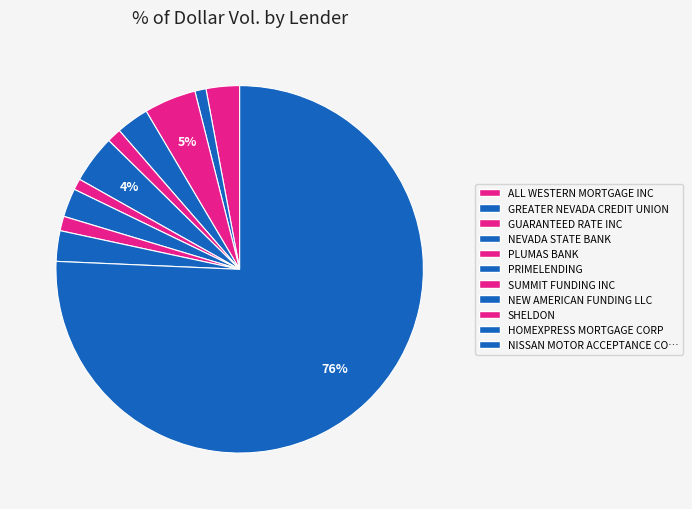

Count the number of slices in the pie.

11